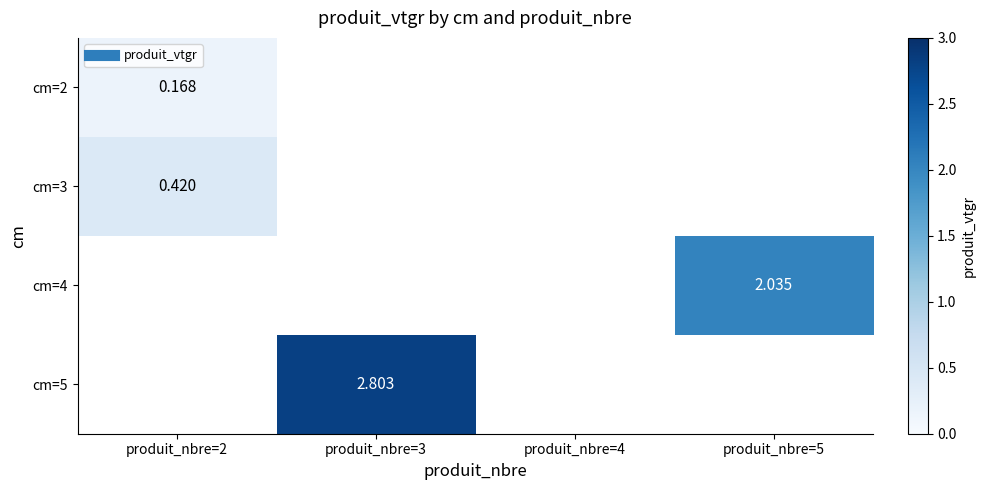

Count the number of categories in the chart.

4